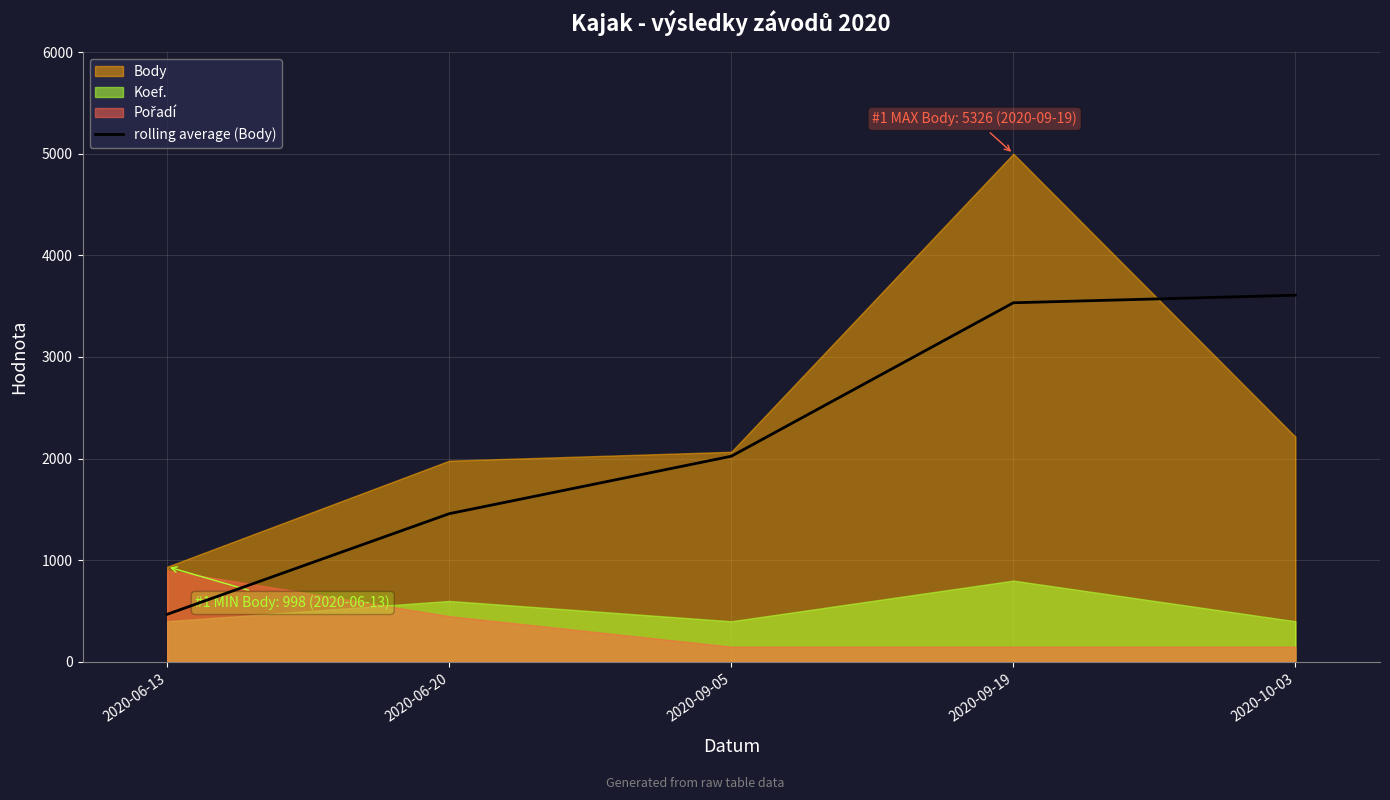

Count the number of categories in the chart.

5